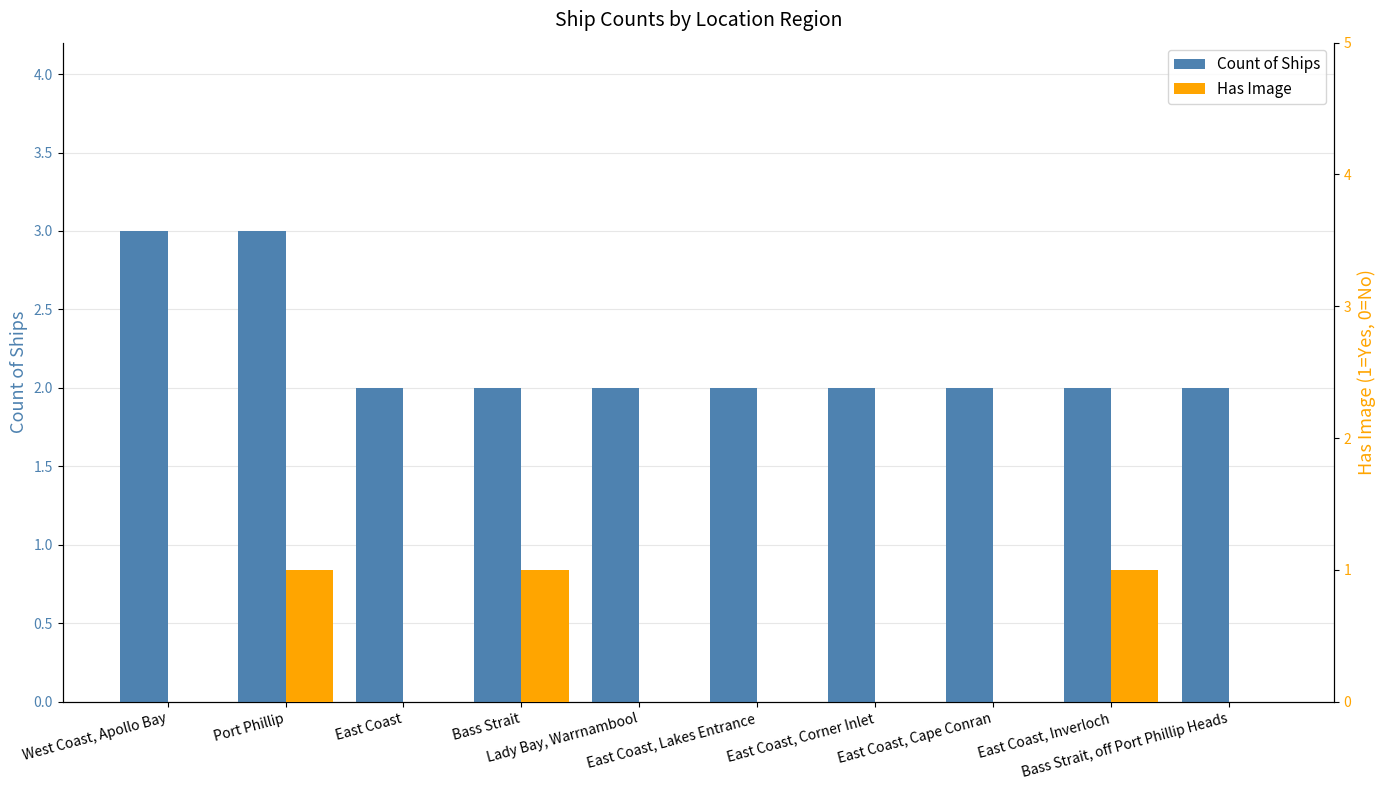

What is the approximate value of Has Image at Port Phillip?

1